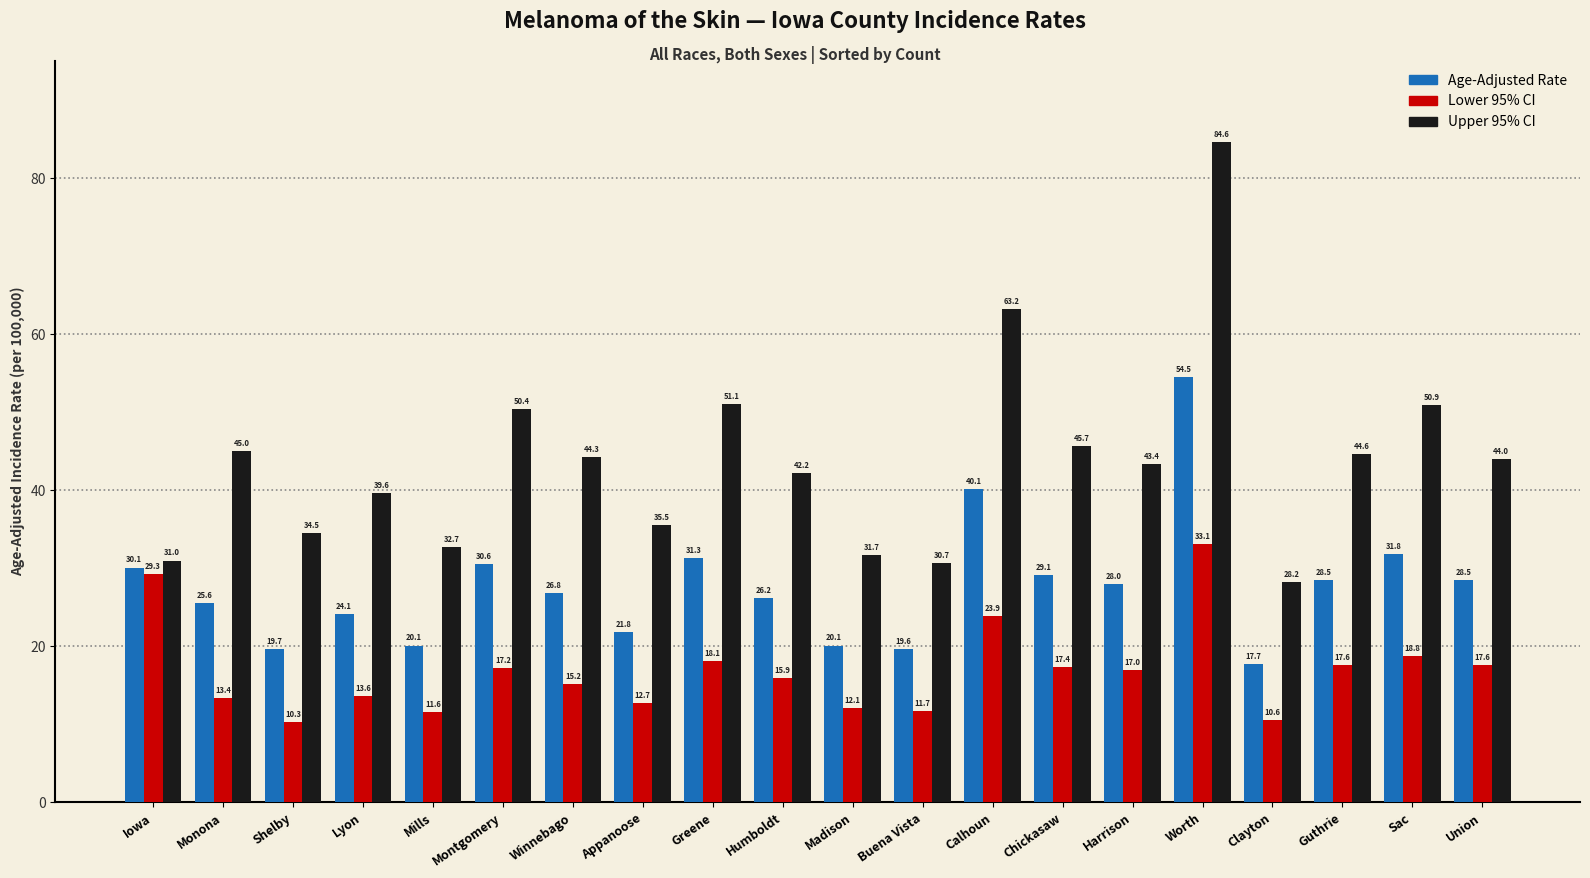

What are all the series names shown in the legend?

Age-Adjusted Rate, Lower 95% CI, Upper 95% CI